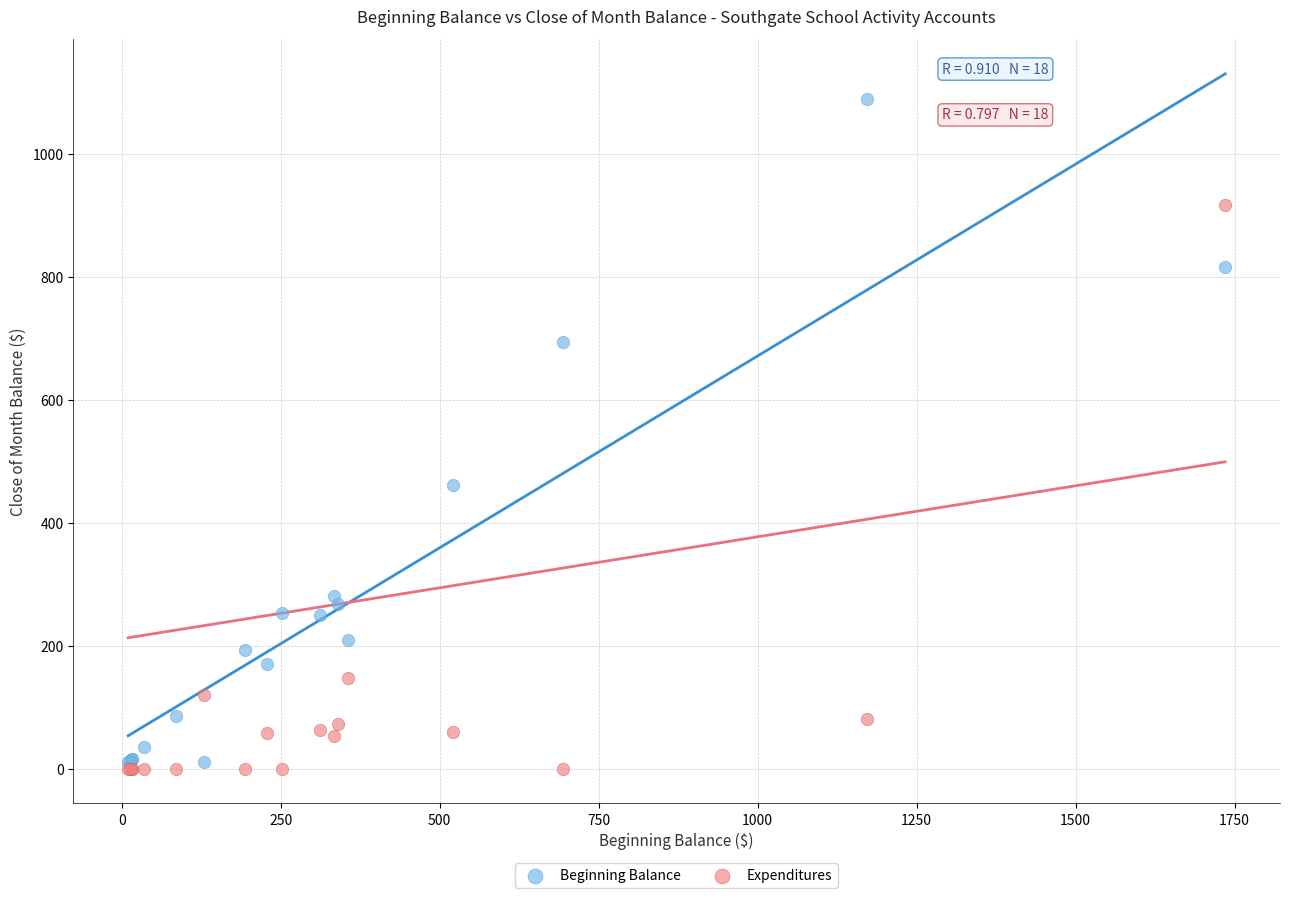

What are all the series names shown in the legend?

Beginning Balance, Expenditures